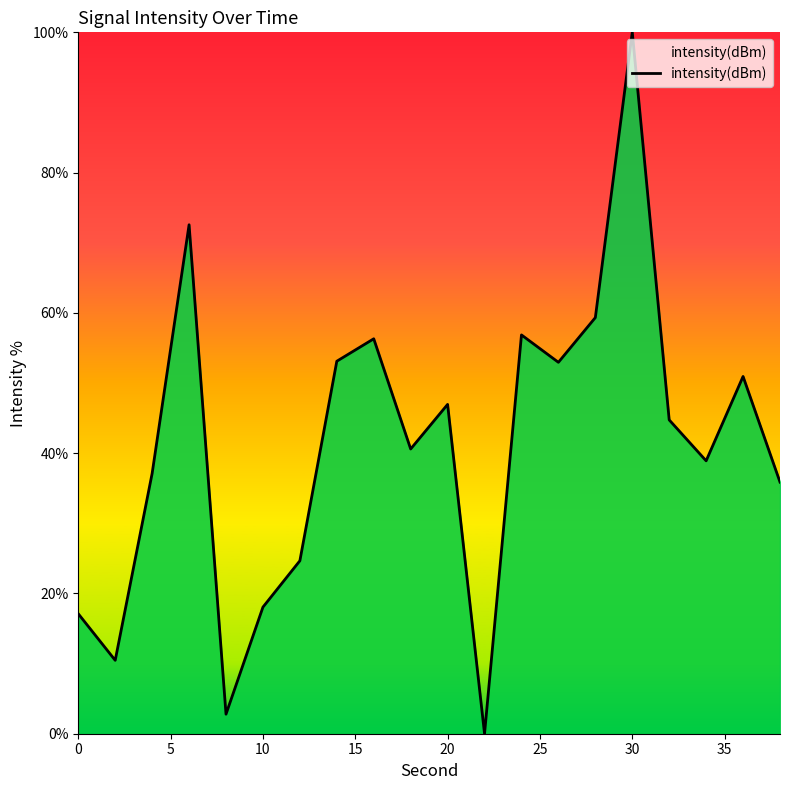

What is the greatest value displayed?

100.0